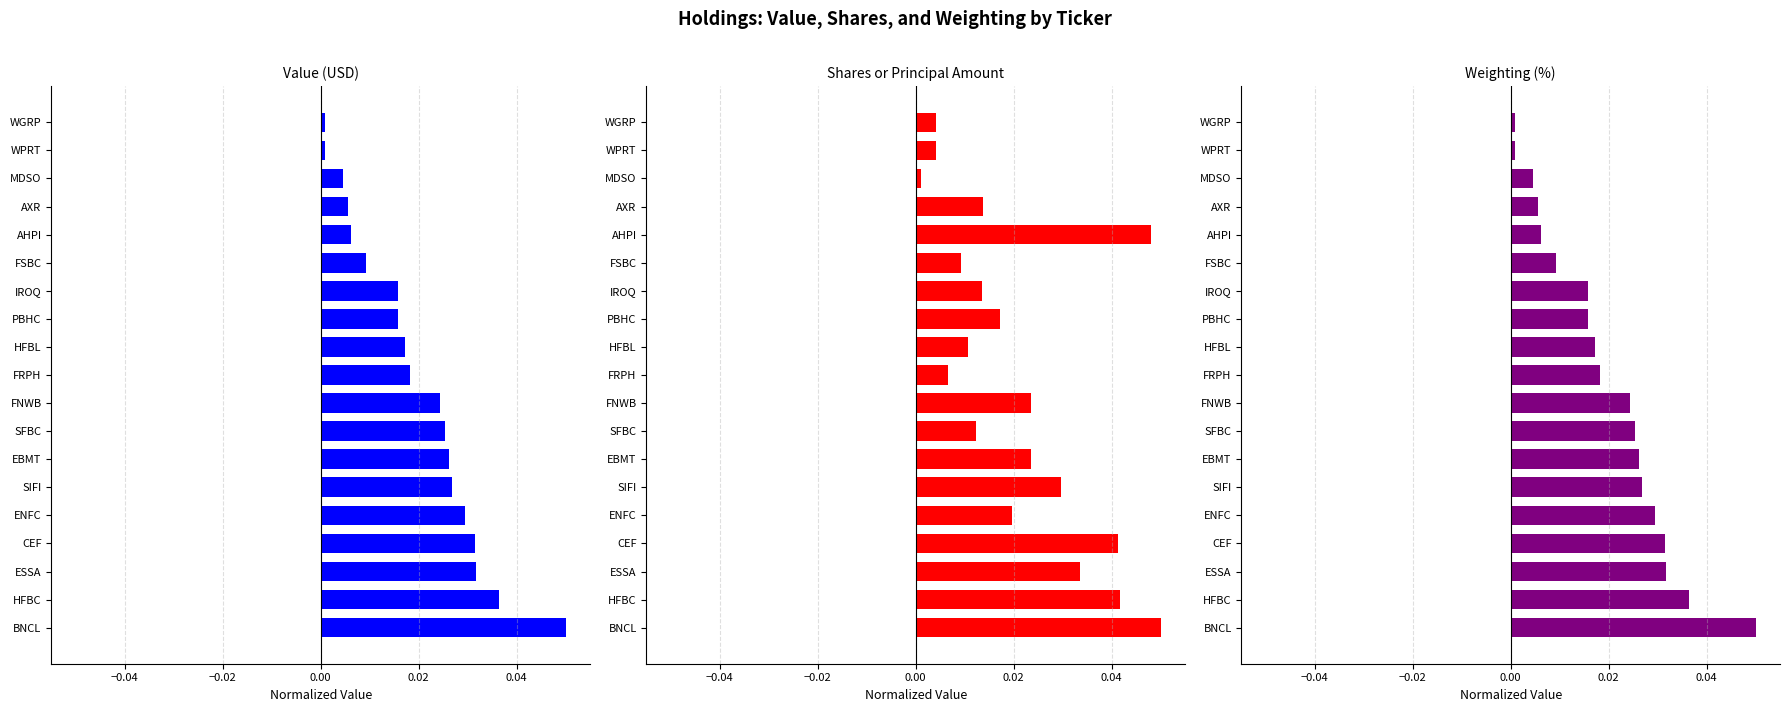

Which series has the largest range (max minus min)?

Value